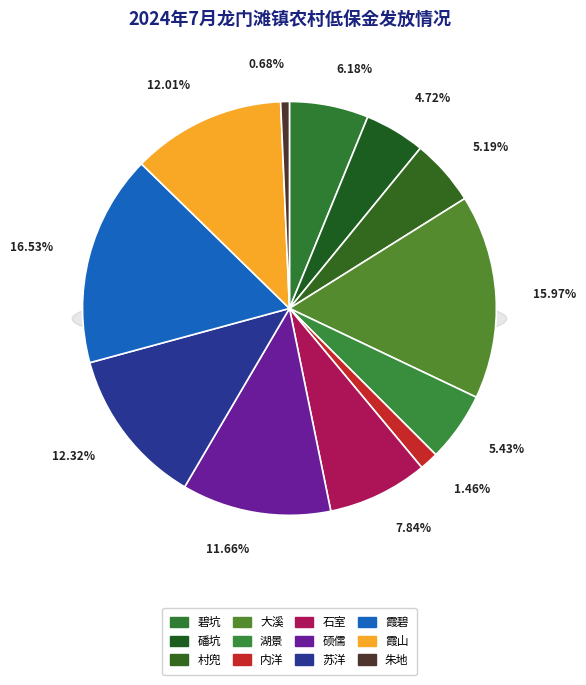

To the nearest percent, what is the difference between the 湖景 and 硕儒 slice percentages?

6%